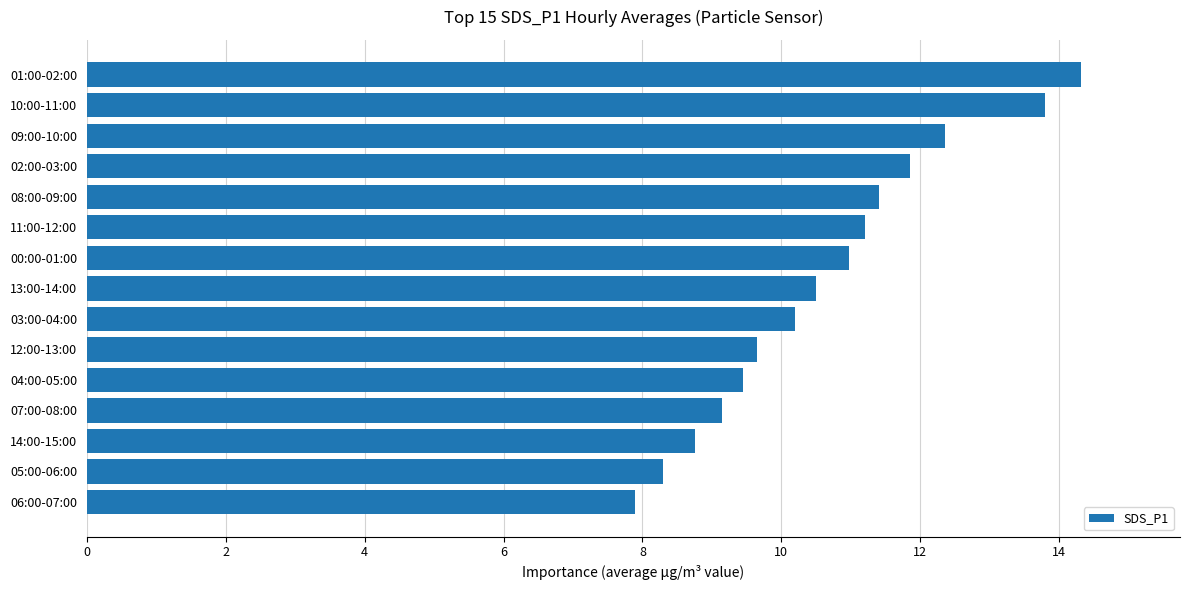

Is it true that the value at 14:00-15:00 is 8.8?

True